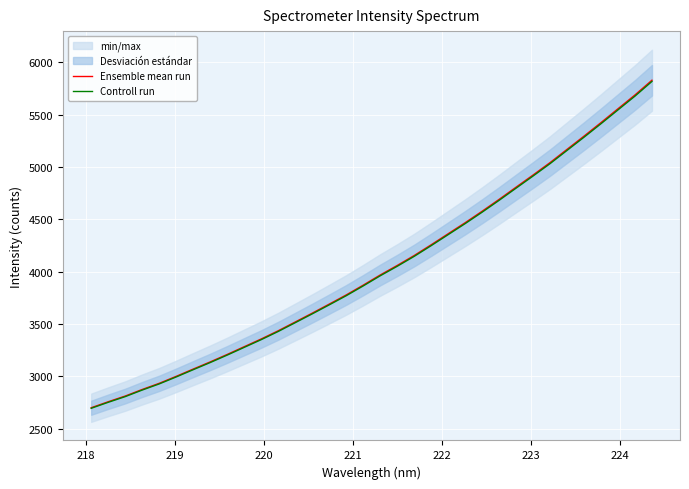

What is the minimum value for Ensemble mean run?

2699.4